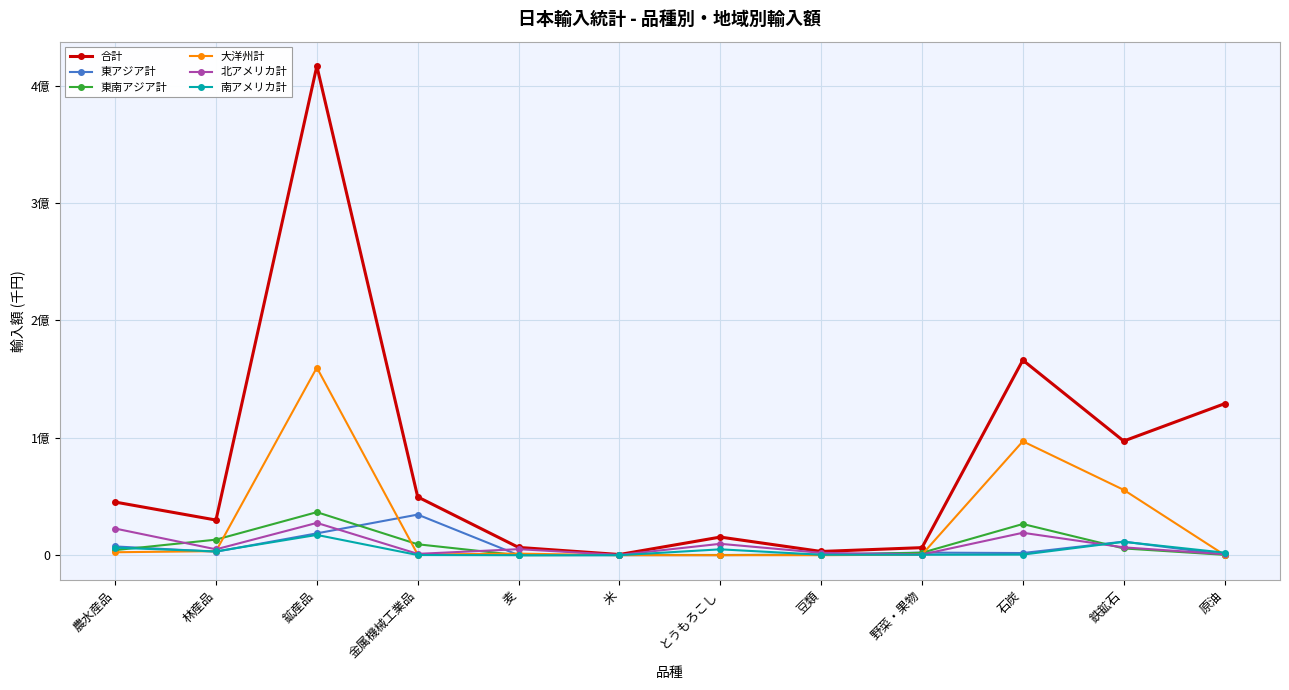

At which label does 北アメリカ計 first exceed 5137588?

農水産品